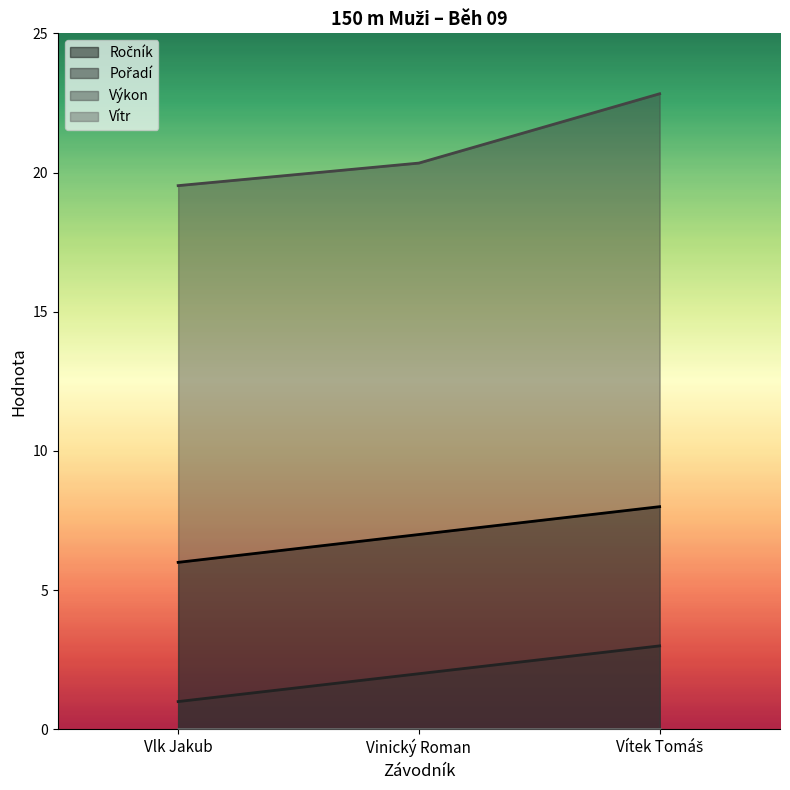

Which label corresponds to the smallest value in the chart?

Vlk Jakub